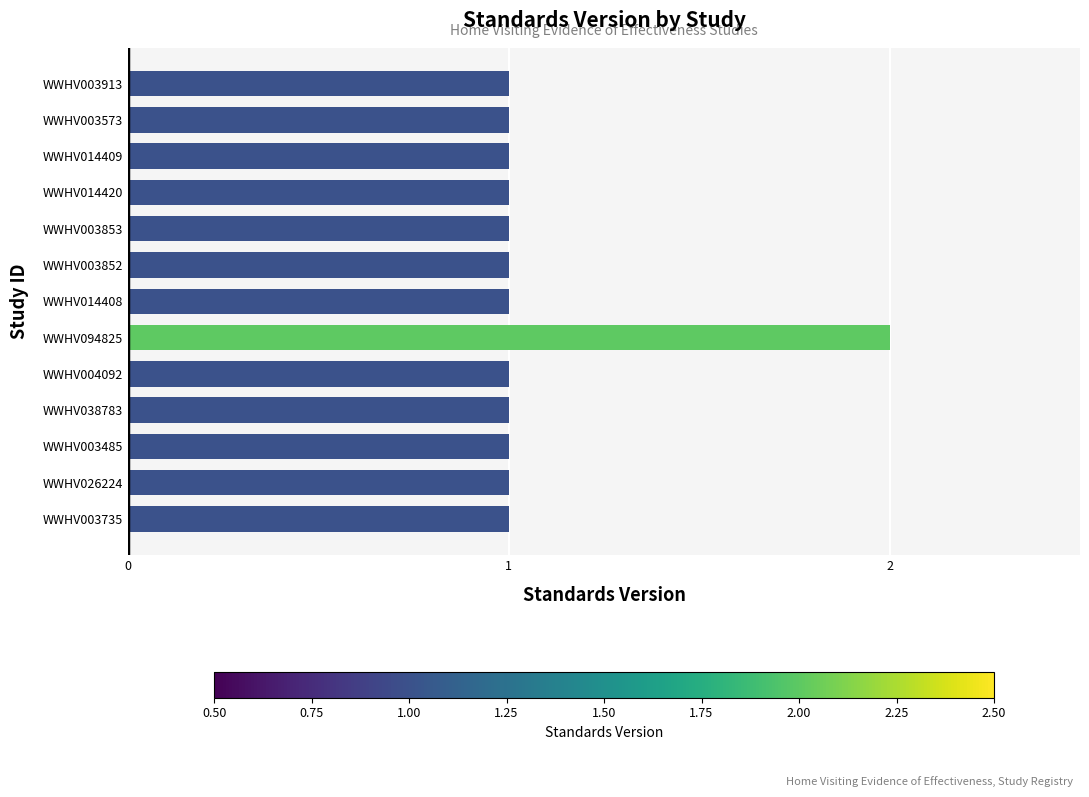

True or false: the data shows 1 at WWHV026224.

True